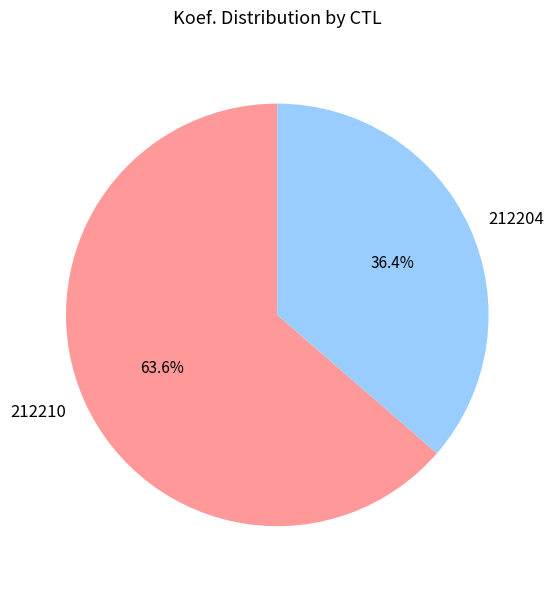

How much of the chart is everything except 212204?

63.6%